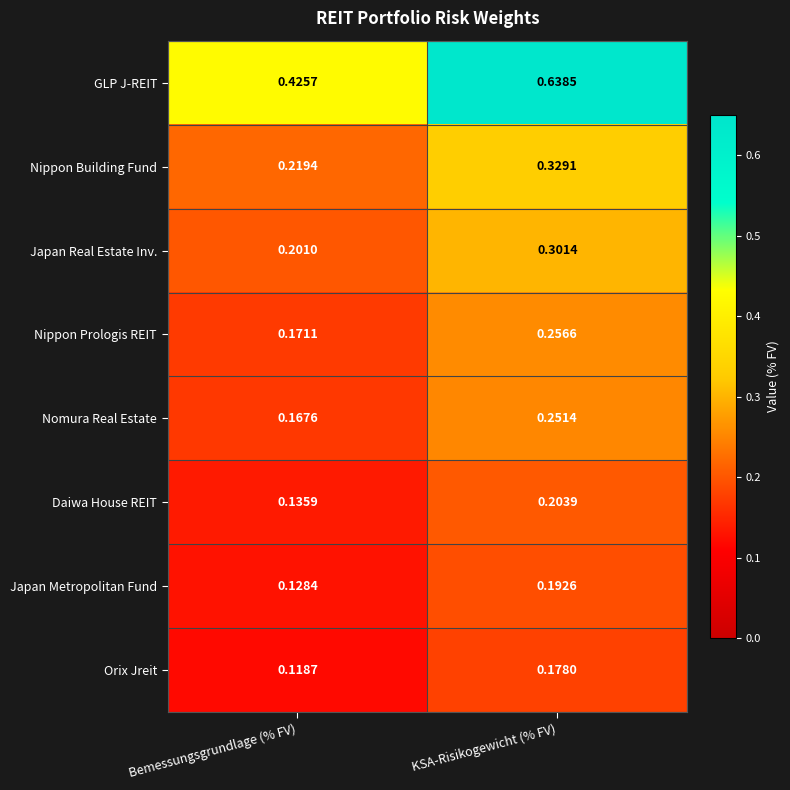

At which label is Daiwa House REIT closest to 0?

Bemessungsgrundlage (% FV)